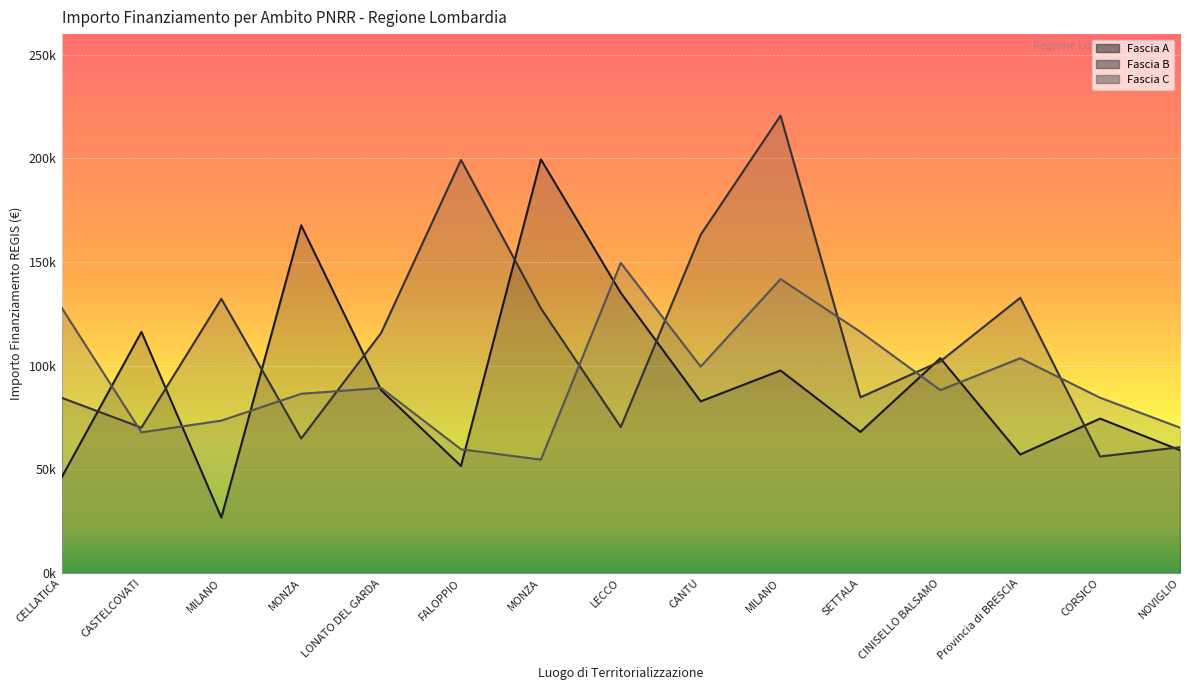

What is the maximum value for Fascia B?

220663.0